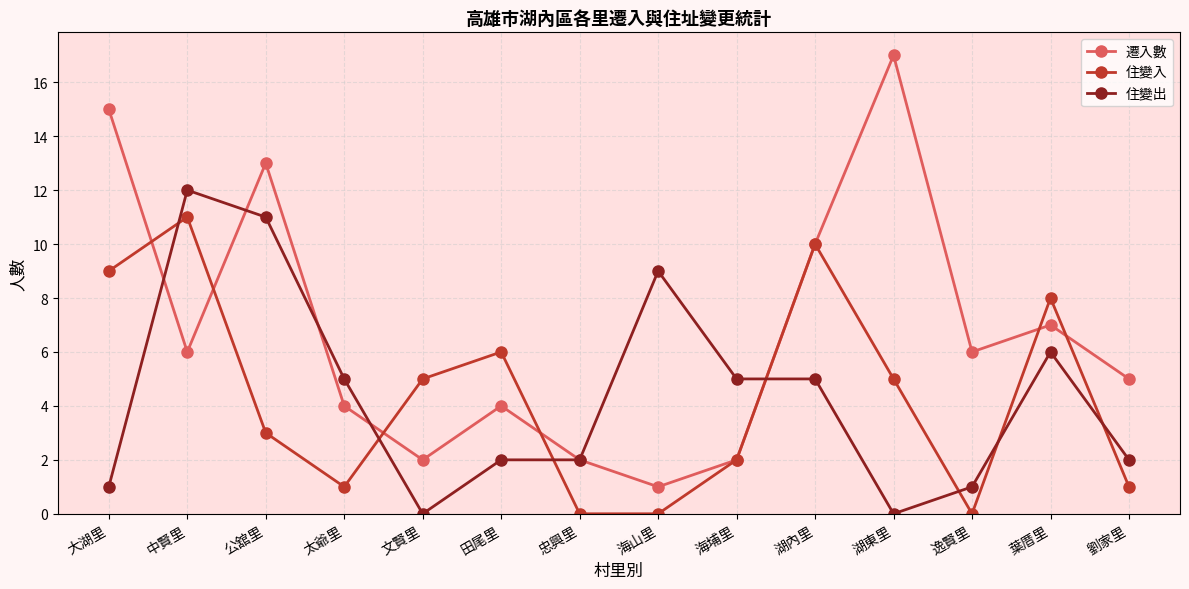

What is the highest value of the 遷入數 series?

17